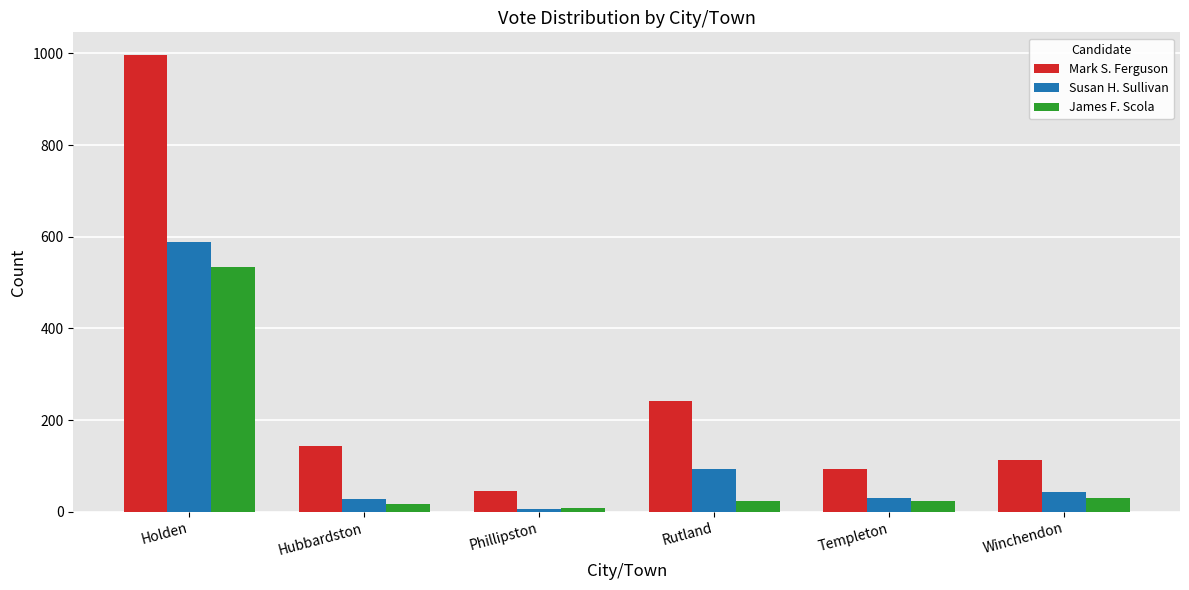

Which series has the largest total across all categories?

Mark S. Ferguson